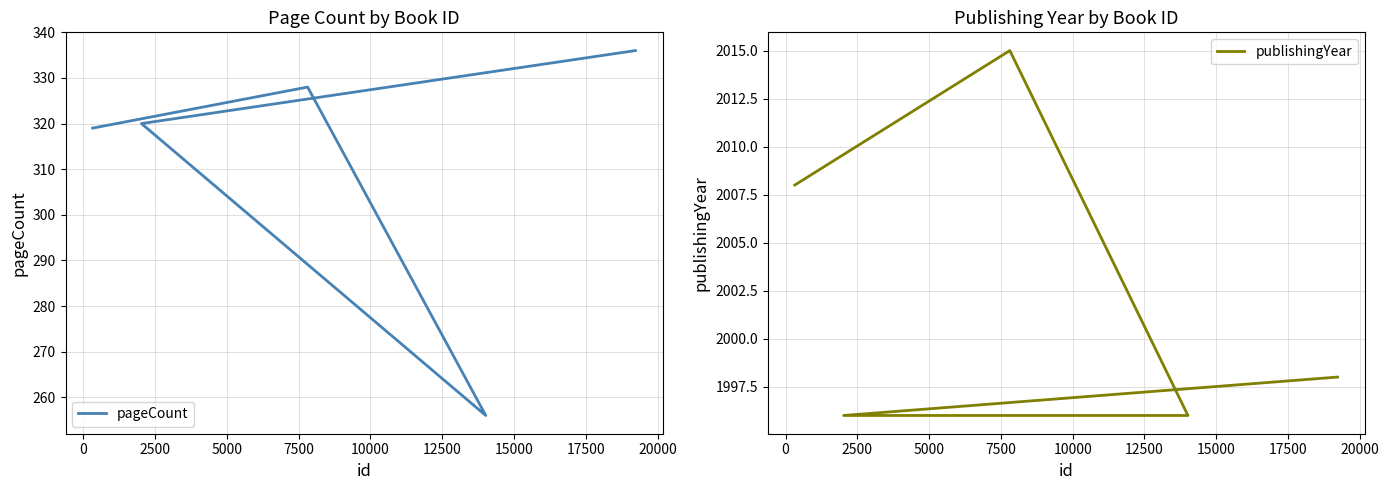

List the series in order of their peak value, lowest first.

pageCount, publishingYear